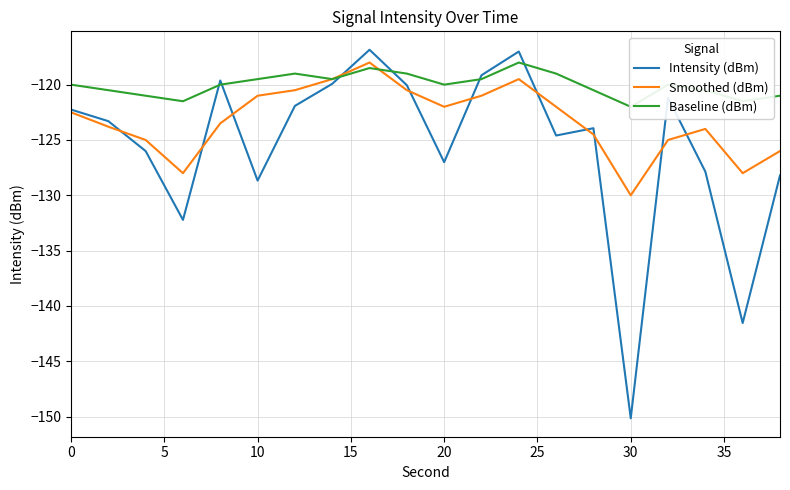

True or false: Intensity (dBm) and Baseline (dBm) intersect in this chart.

True